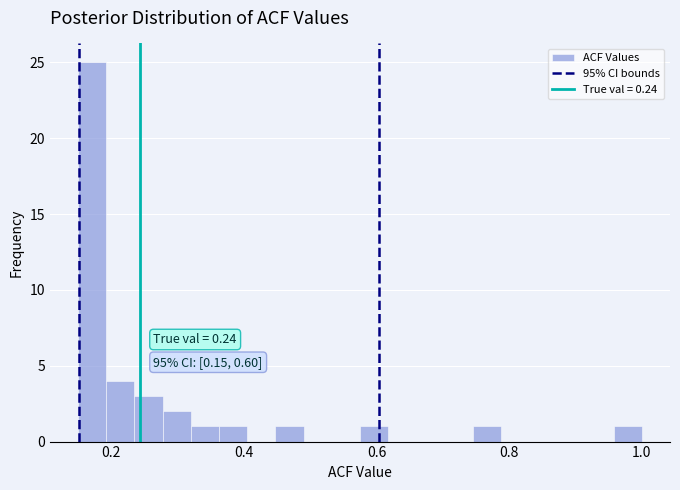

Read against the x-axis, roughly where is the centre of the tallest bar?

0.18